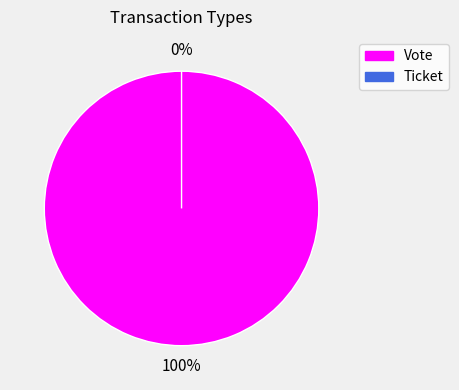

Rank the categories by value from lowest to highest.

Ticket, Vote